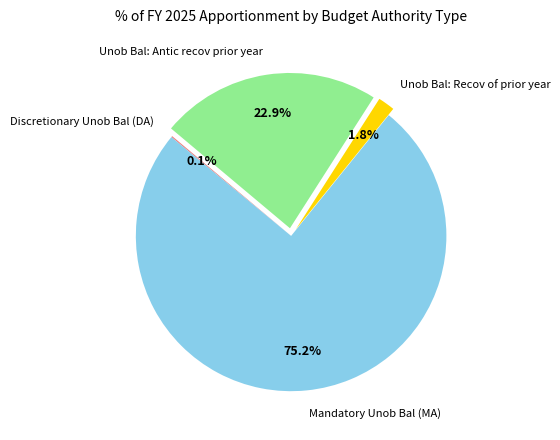

To the nearest percent, what is the difference between the largest and smallest slice percentages?

75%